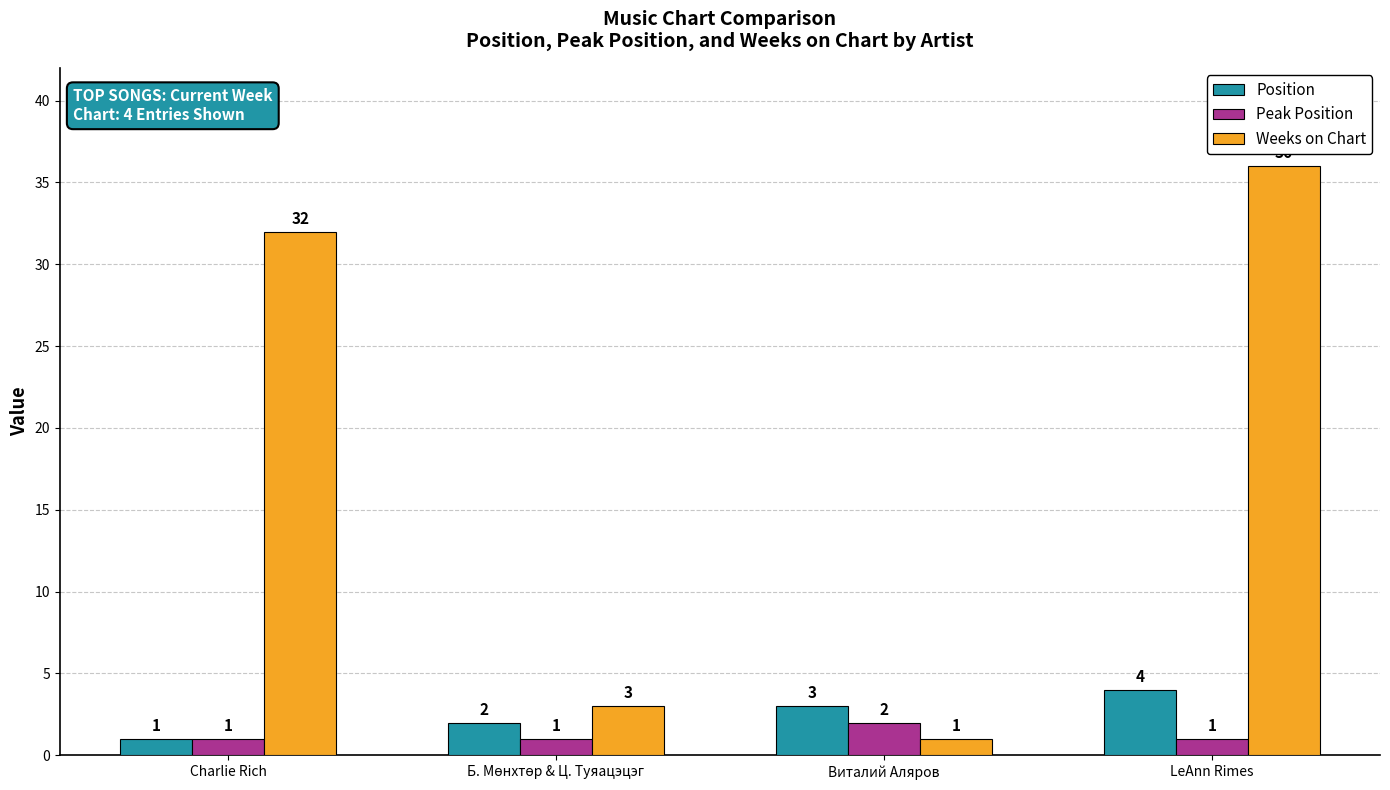

Which series has the largest total across all categories?

Weeks on Chart